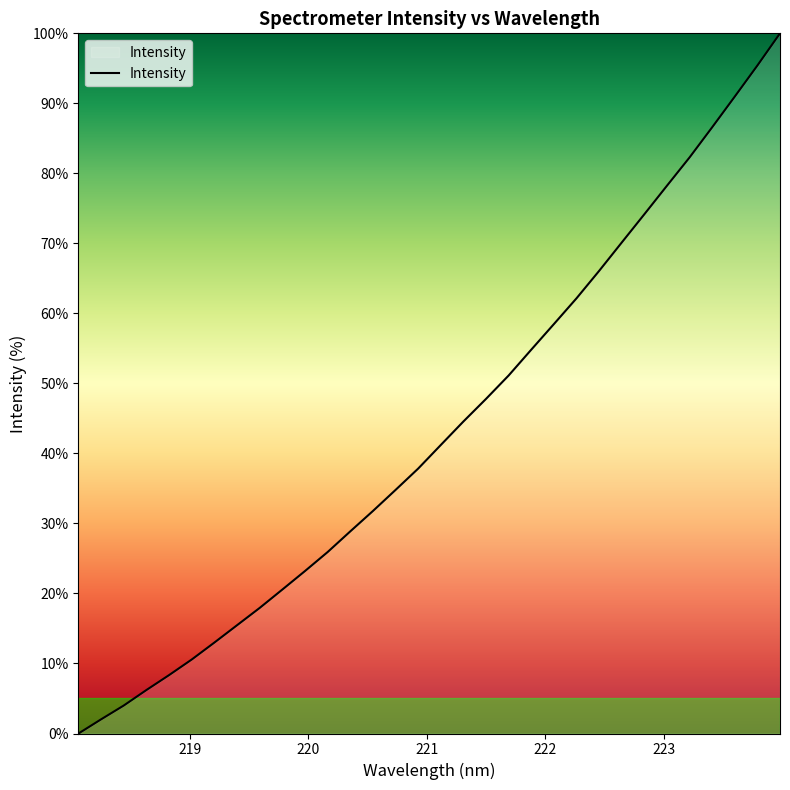

What is the difference between the maximum and minimum values?

100.0